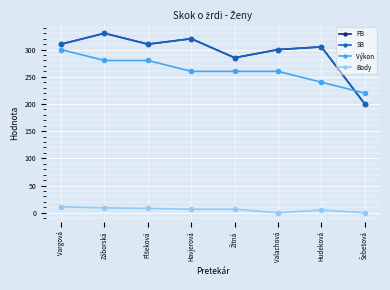

What value does the Výkon series have at Vargová?

300.0